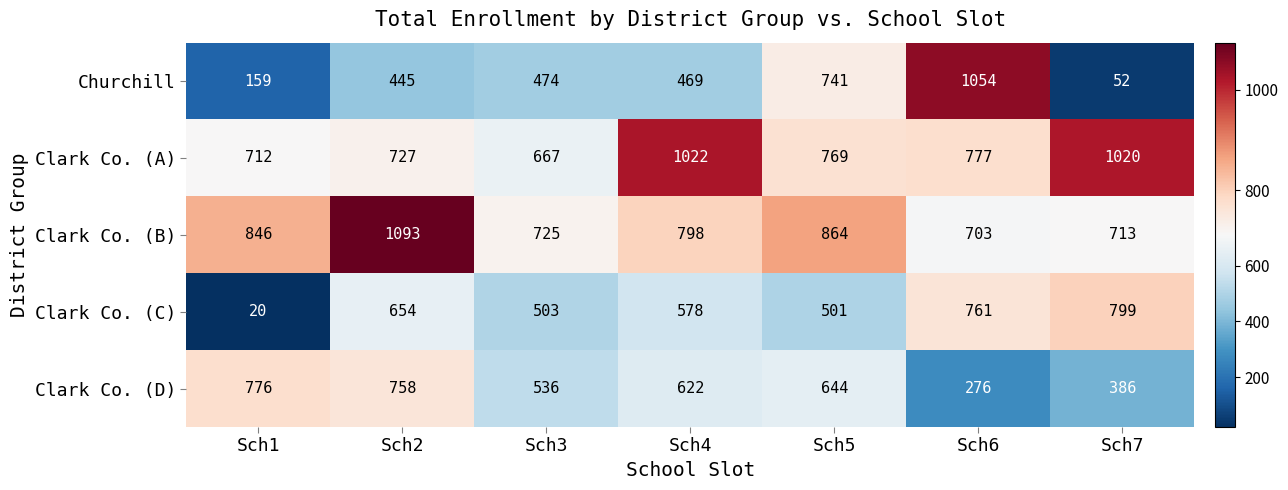

The Clark Co. (A) series shows 523 at Sch5. True or false?

False